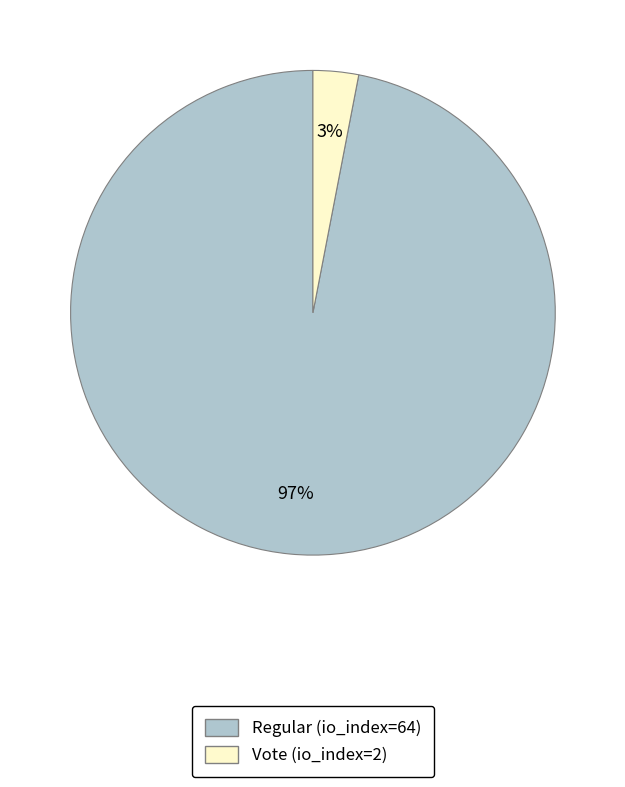

Is Vote (io_index=2) the majority of the pie?

No